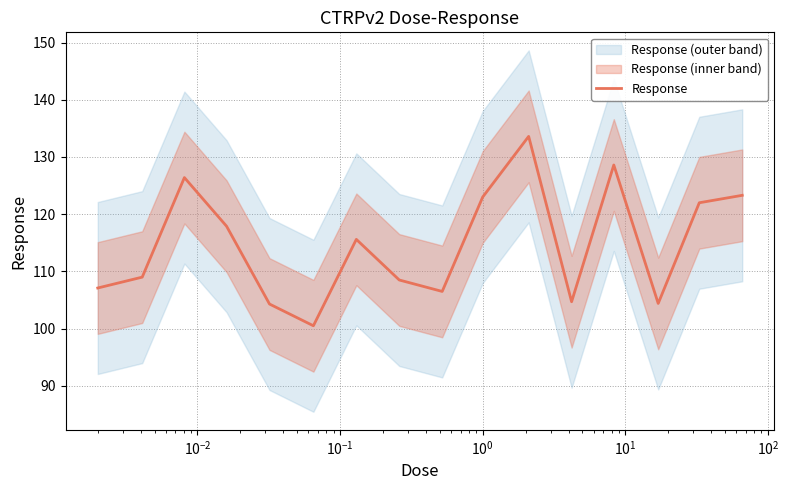

What is the highest value of the Response series?

133.6